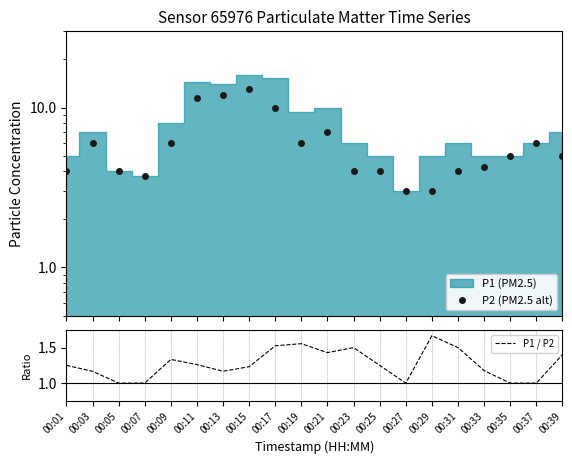

The value of P2 (PM2.5 alt) at 00:37 is 9.2. True or false?

False